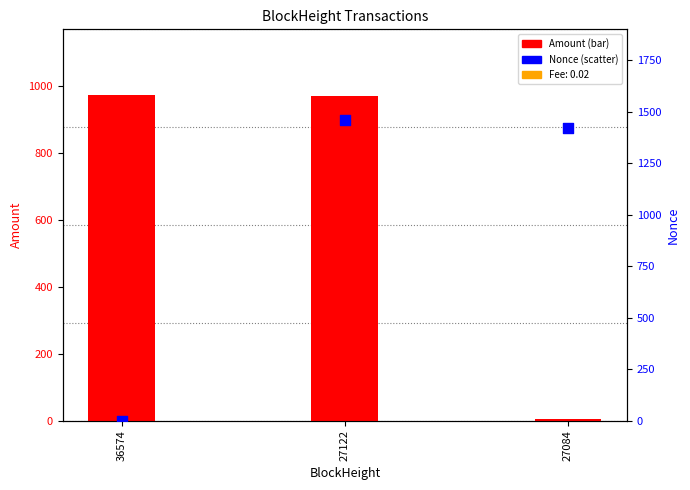

Which series contains the highest Y value?

Nonce